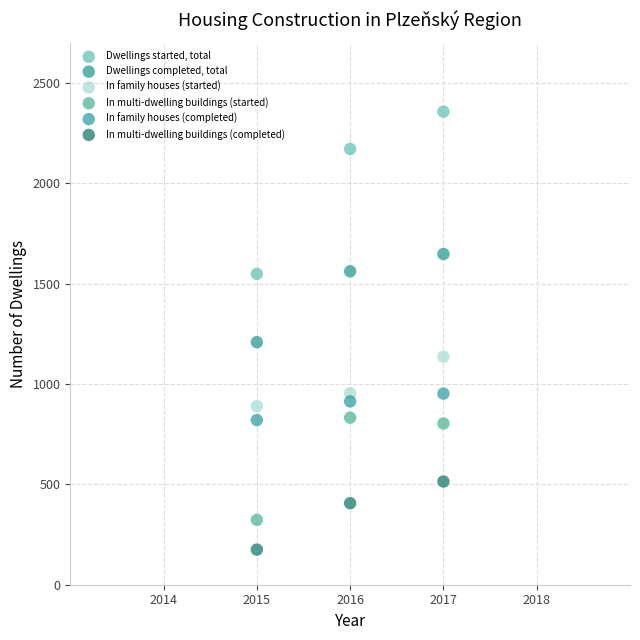

Which series contains the highest Y value?

Dwellings started, total